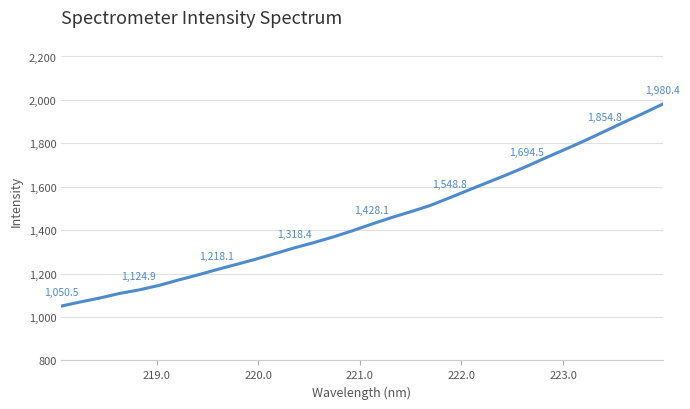

What is the greatest value displayed?

1980.4